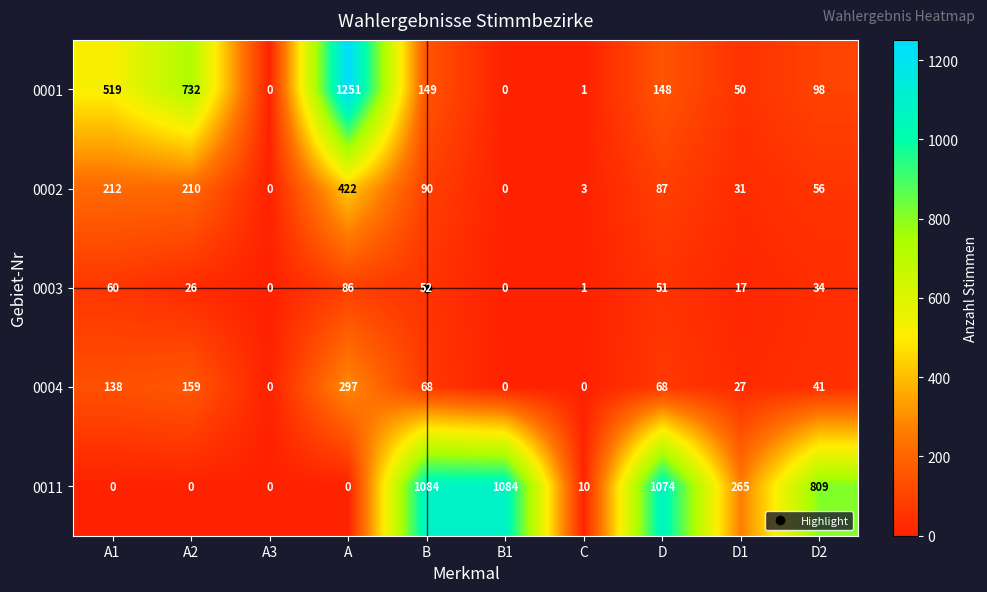

The value of 0011 at A2 is 622. True or false?

False